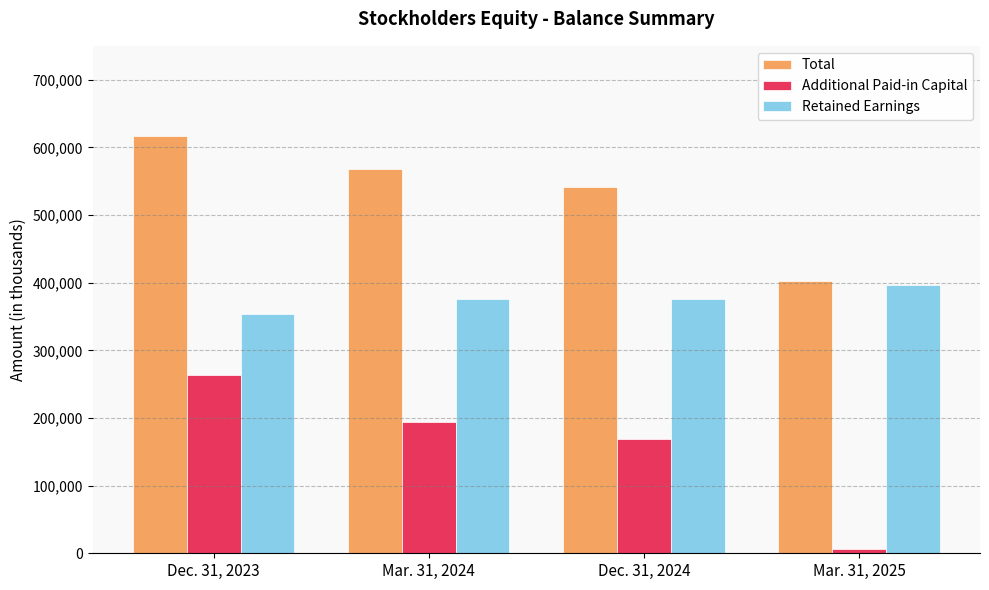

What is the total value across all series at Mar. 31, 2024?

1138119